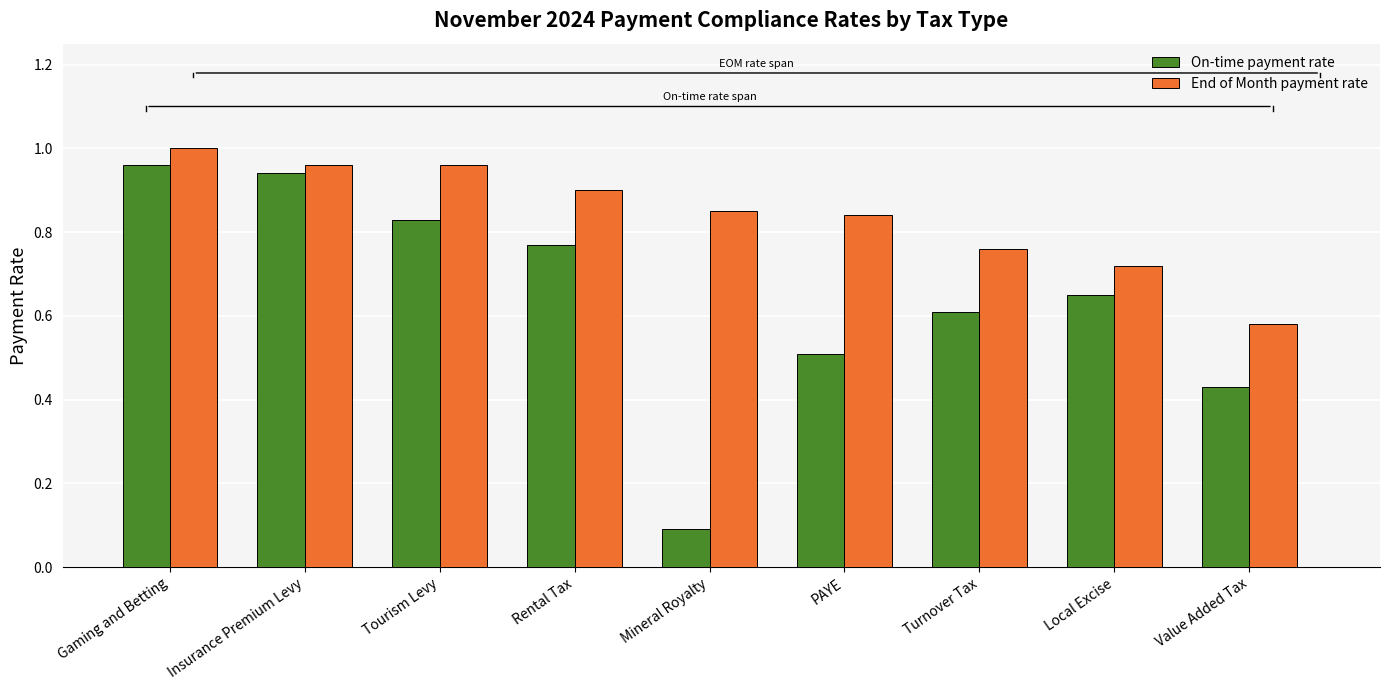

The value of End of Month payment rate at Rental Tax is 0.9. True or false?

True